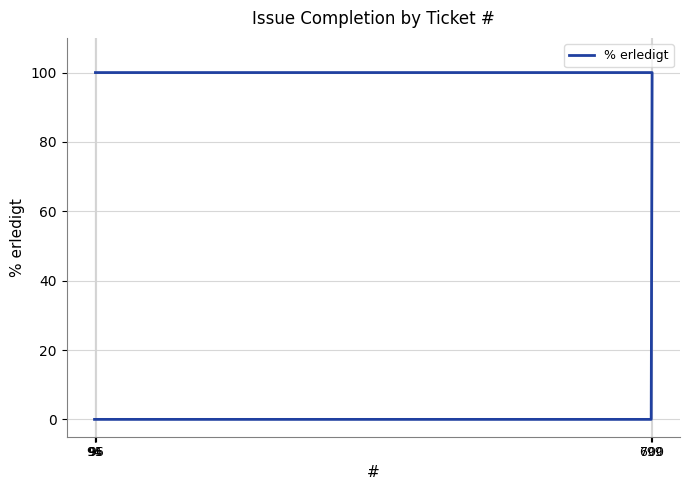

Reading right to left, what are all the values shown in this chart?

94=0	699=0	700=100	96=100	95=100